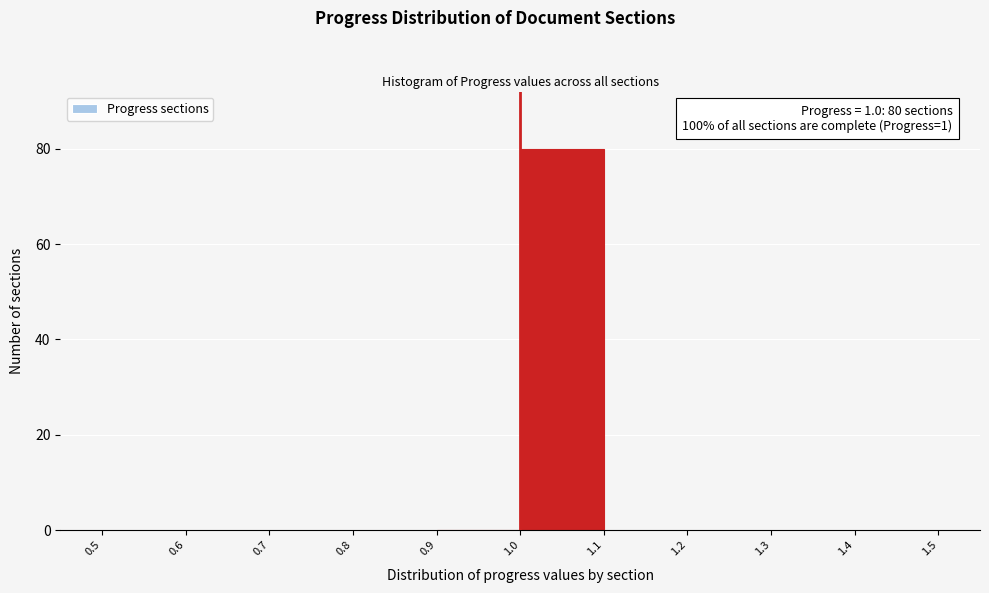

Over which range of the x-axis is the bar tallest?

1.0 to 1.1